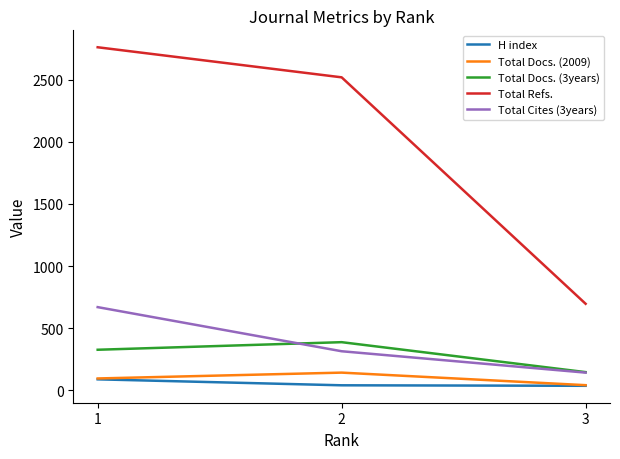

How many categories are shown in the chart?

3